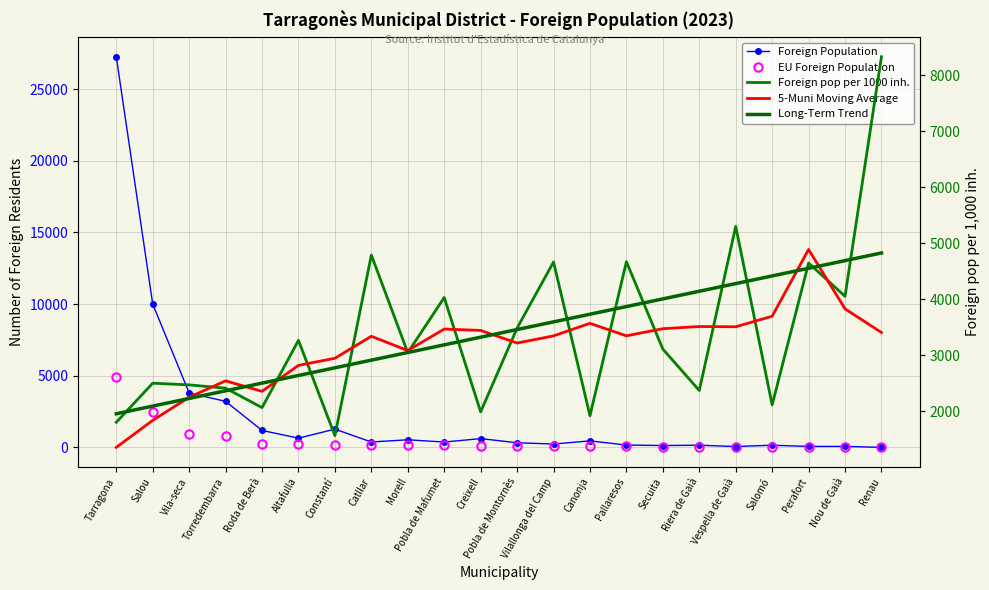

What is the label of the 18th point from the right?

Roda de Berà